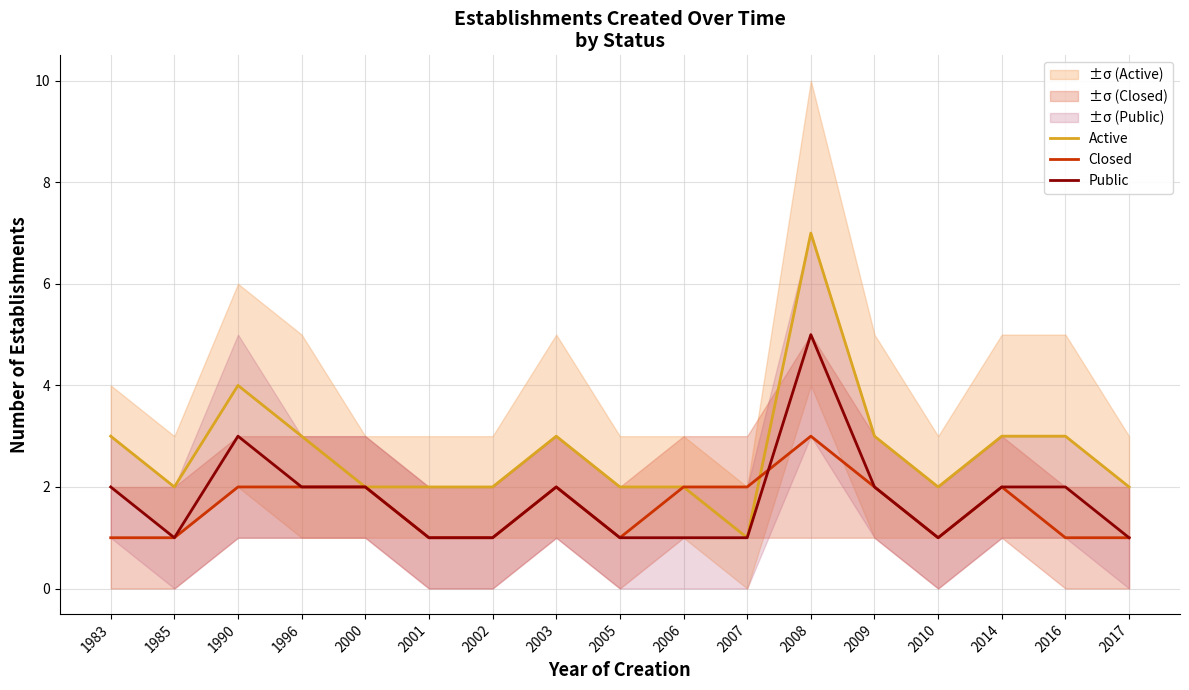

Reading left to right, list all the values displayed in this chart.

Active: 1983=3	1985=2	1990=4	1996=3	2000=2	2001=2	2002=2	2003=3	2005=2	2006=2	2007=1	2008=7	2009=3	2010=2	2014=3	2016=3	2017=2
Closed: 1983=1	1985=1	1990=2	1996=2	2000=2	2001=1	2002=1	2003=2	2005=1	2006=2	2007=2	2008=3	2009=2	2010=1	2014=2	2016=1	2017=1
Public: 1983=2	1985=1	1990=3	1996=2	2000=2	2001=1	2002=1	2003=2	2005=1	2006=1	2007=1	2008=5	2009=2	2010=1	2014=2	2016=2	2017=1